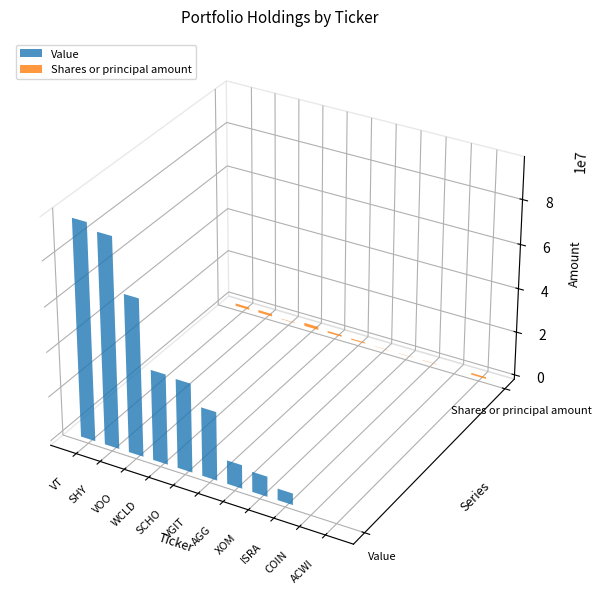

Rank the series by their average value, from lowest to highest.

Shares or principal amount, Value